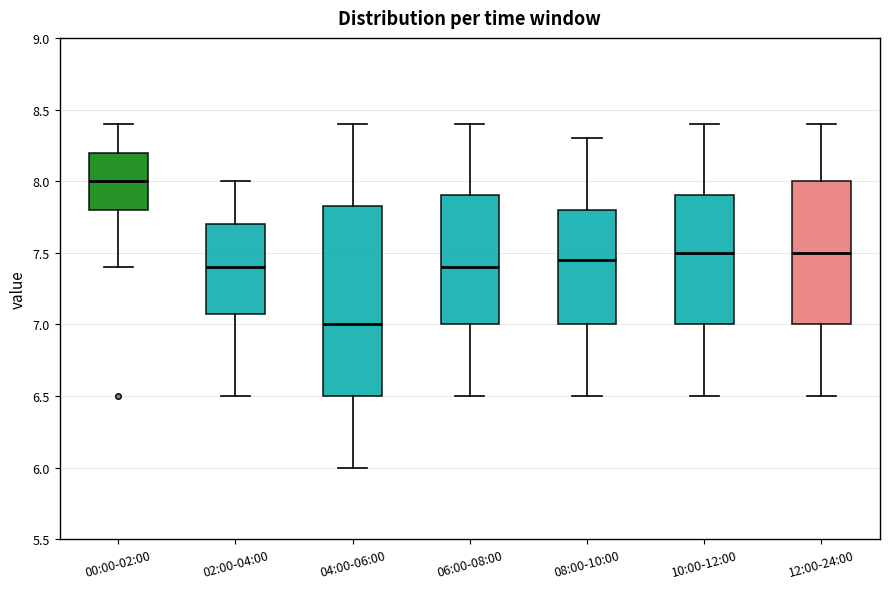

Which box has the lowest median line?

04:00-06:00